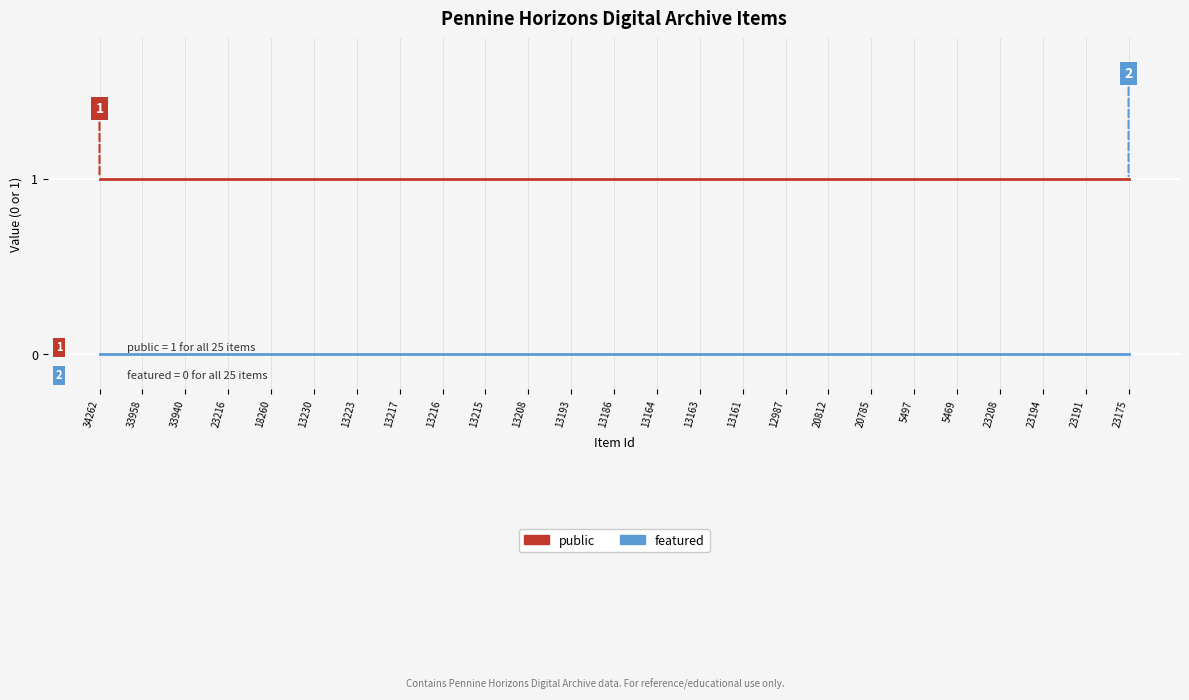

At how many categories does at least one series exceed 0?

25